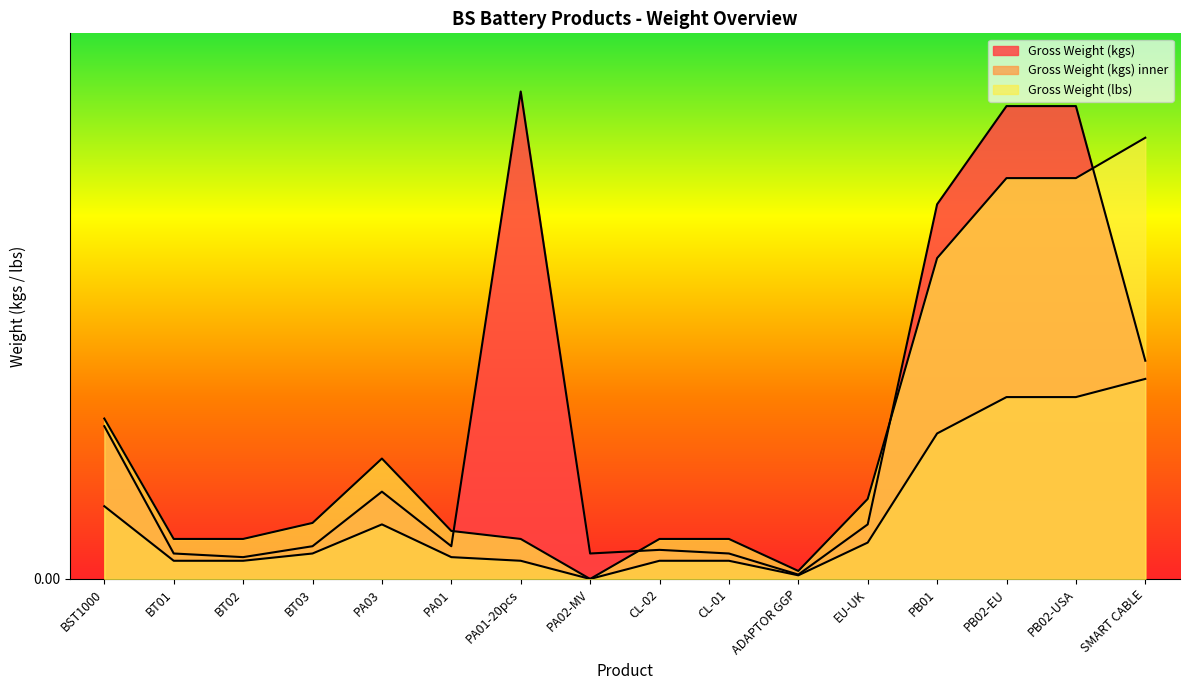

Is the value of Gross Weight (kgs) inner at PA01 greater than the value of Gross Weight (lbs) at BT03?

No